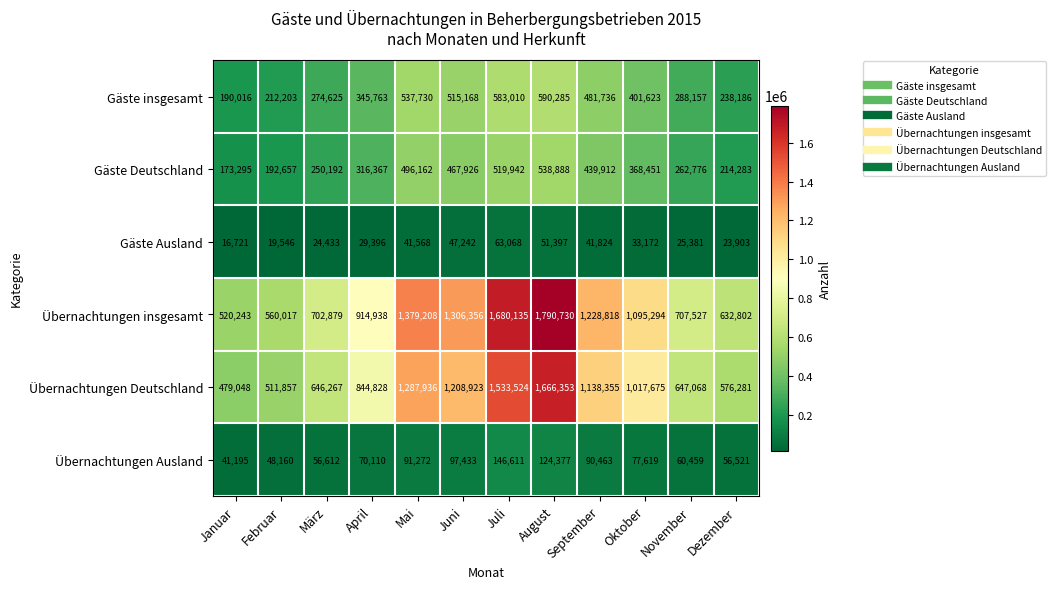

The Übernachtungen Ausland series shows 146611 at Juli. True or false?

True